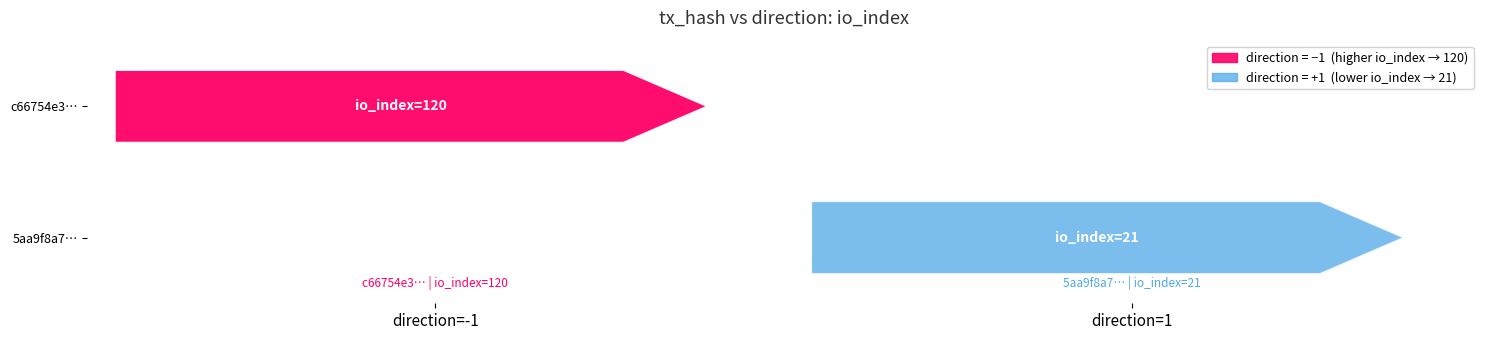

Rank the series by their maximum value, from highest to lowest.

c66754e36435da68bee0096a9218b4e16cd8de1, 5aa9f8a7094add6f9b35a1f294380689c776325